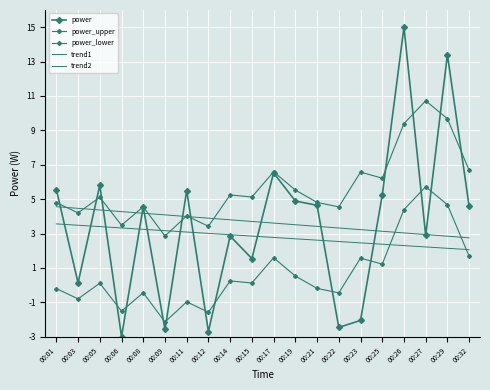

Which category has the highest value across all series?

00:26